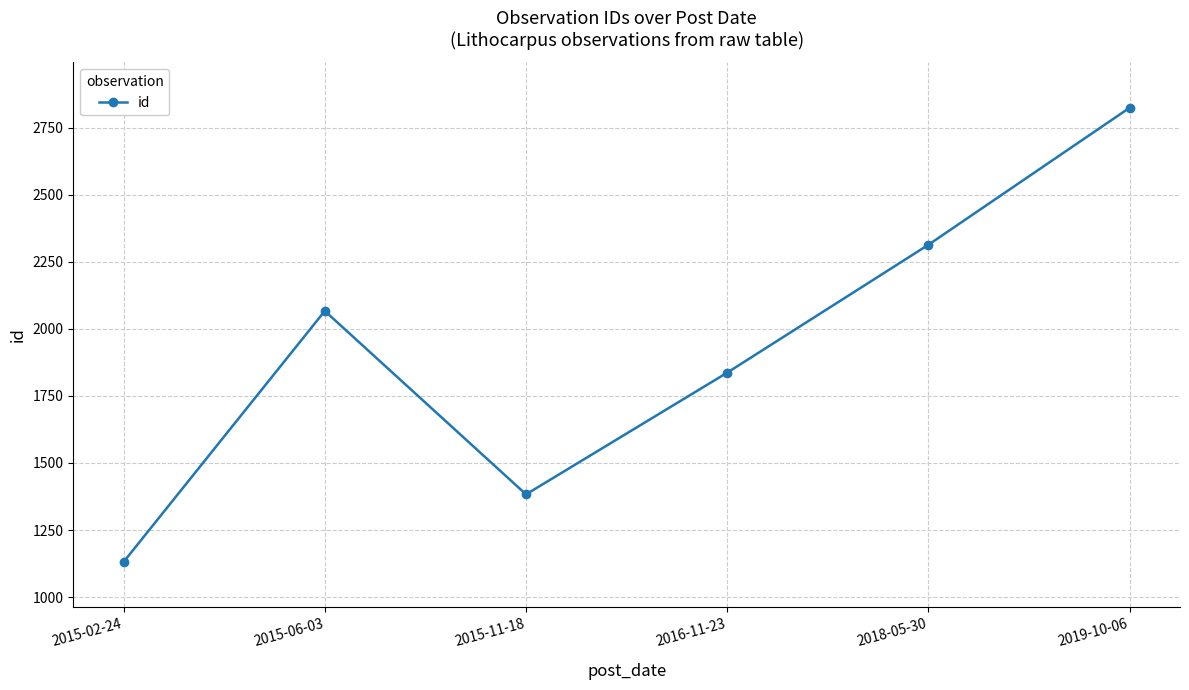

List the labels in order of value, smallest first.

2015-02-24, 2015-11-18, 2016-11-23, 2015-06-03, 2018-05-30, 2019-10-06